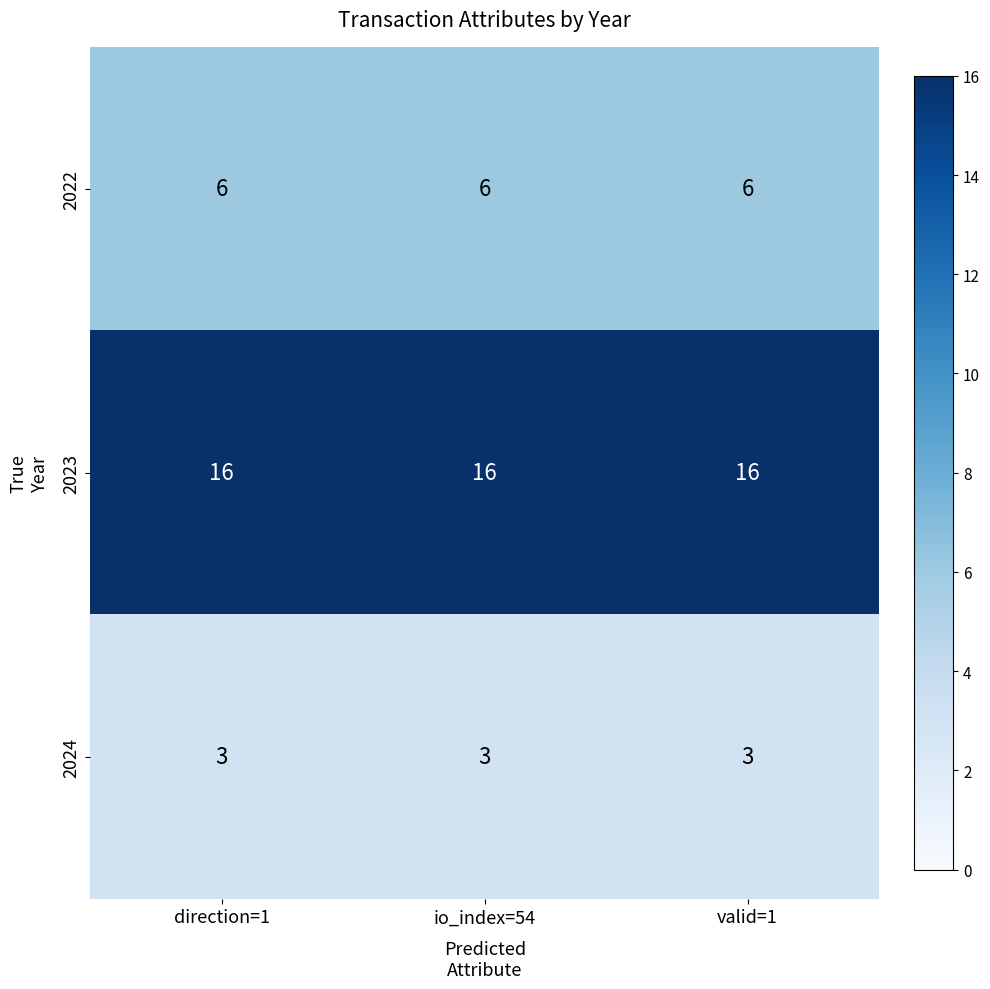

True or false: 2022 has a value of 6 at io_index=54.

True